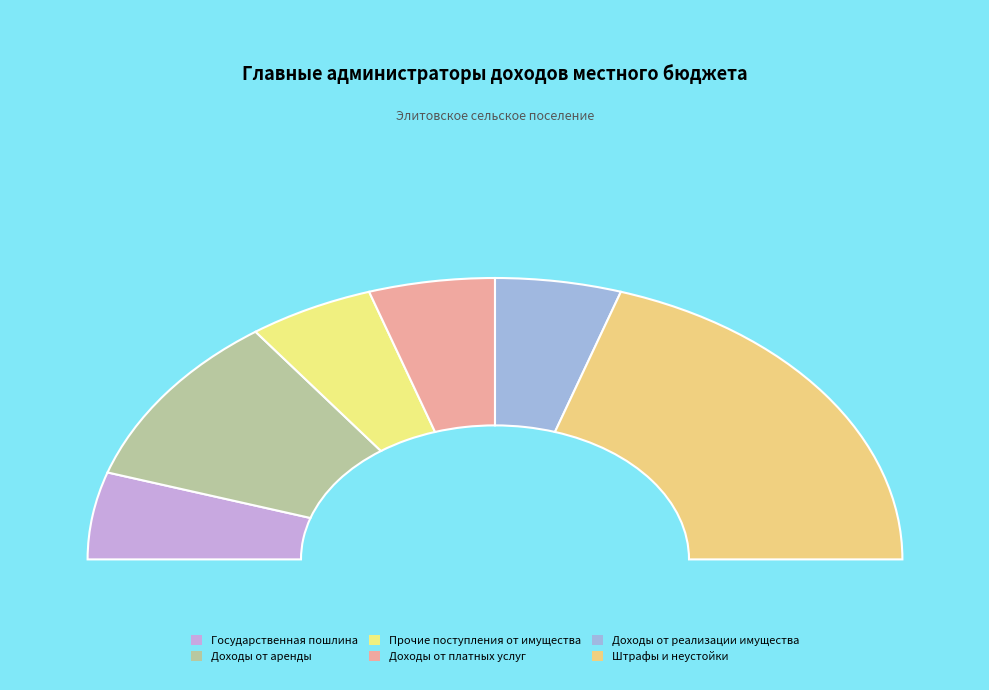

Does Штрафы и неустойки account for over 50% of the chart?

No